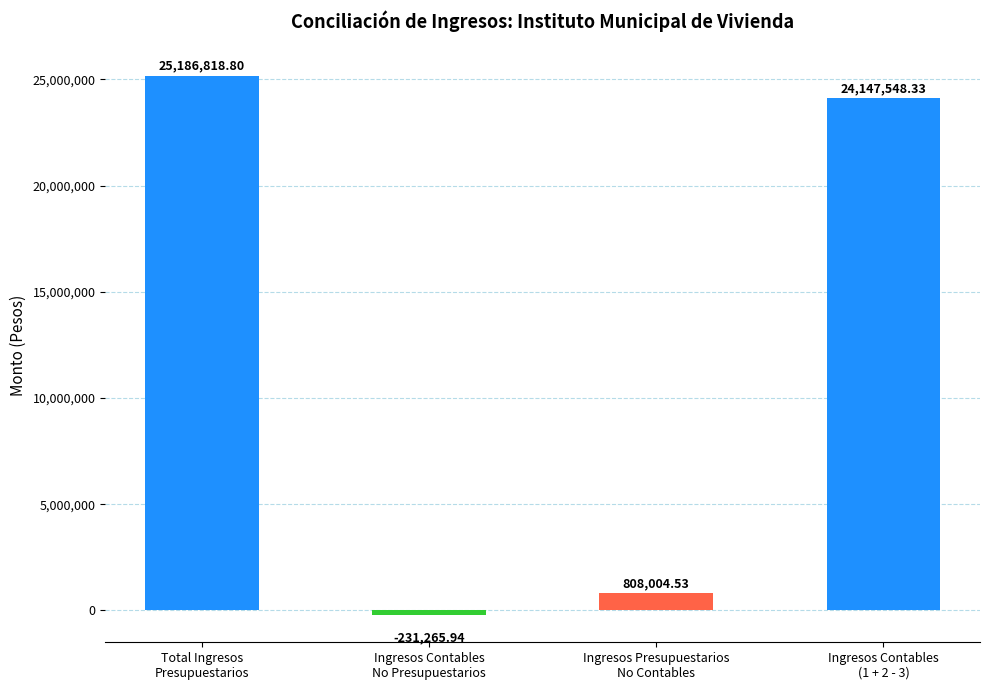

At which label does the data first exceed 24147548?

Total Ingresos
Presupuestarios